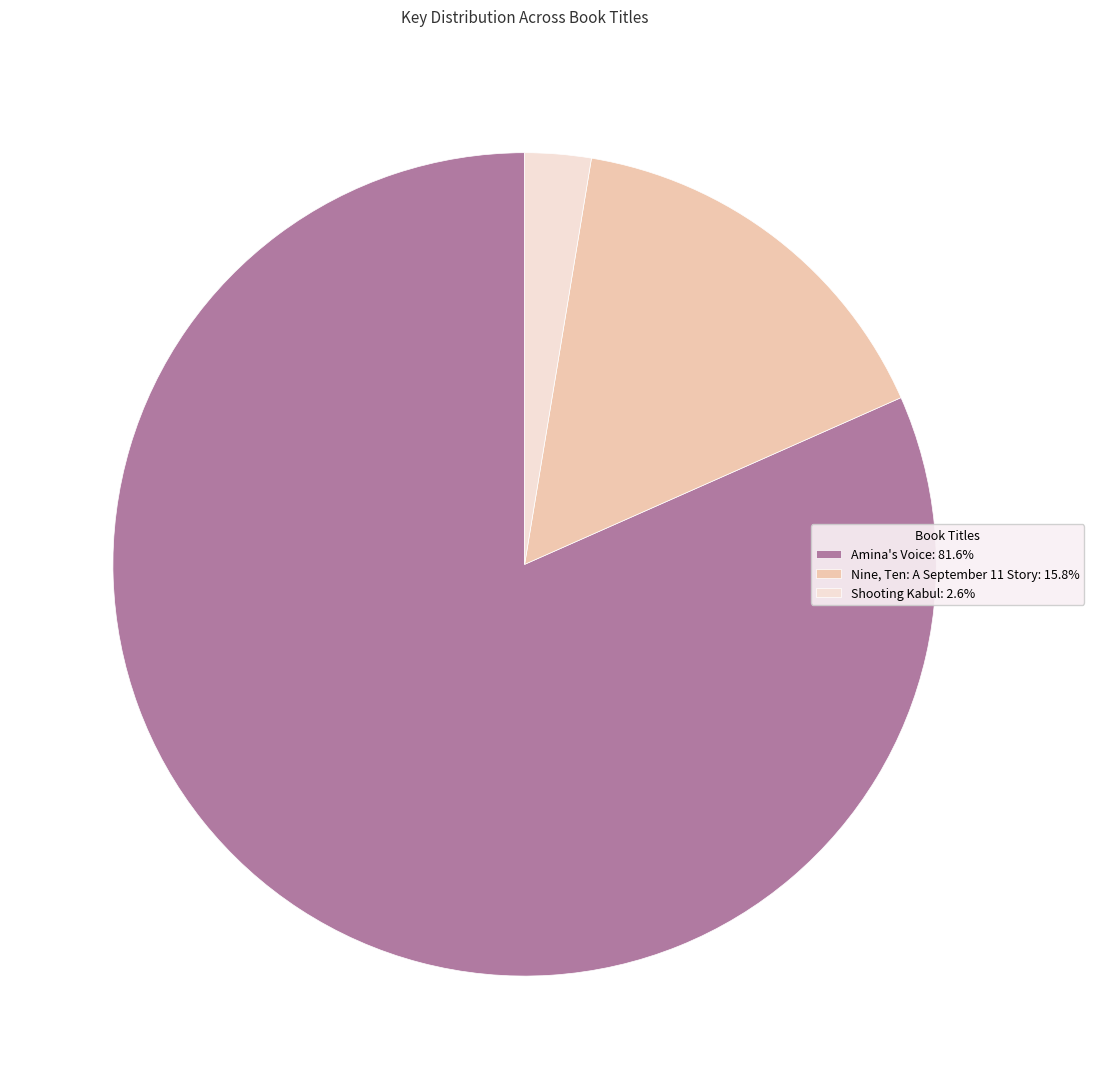

True or false: Amina's Voice accounts for 93% of the total.

False